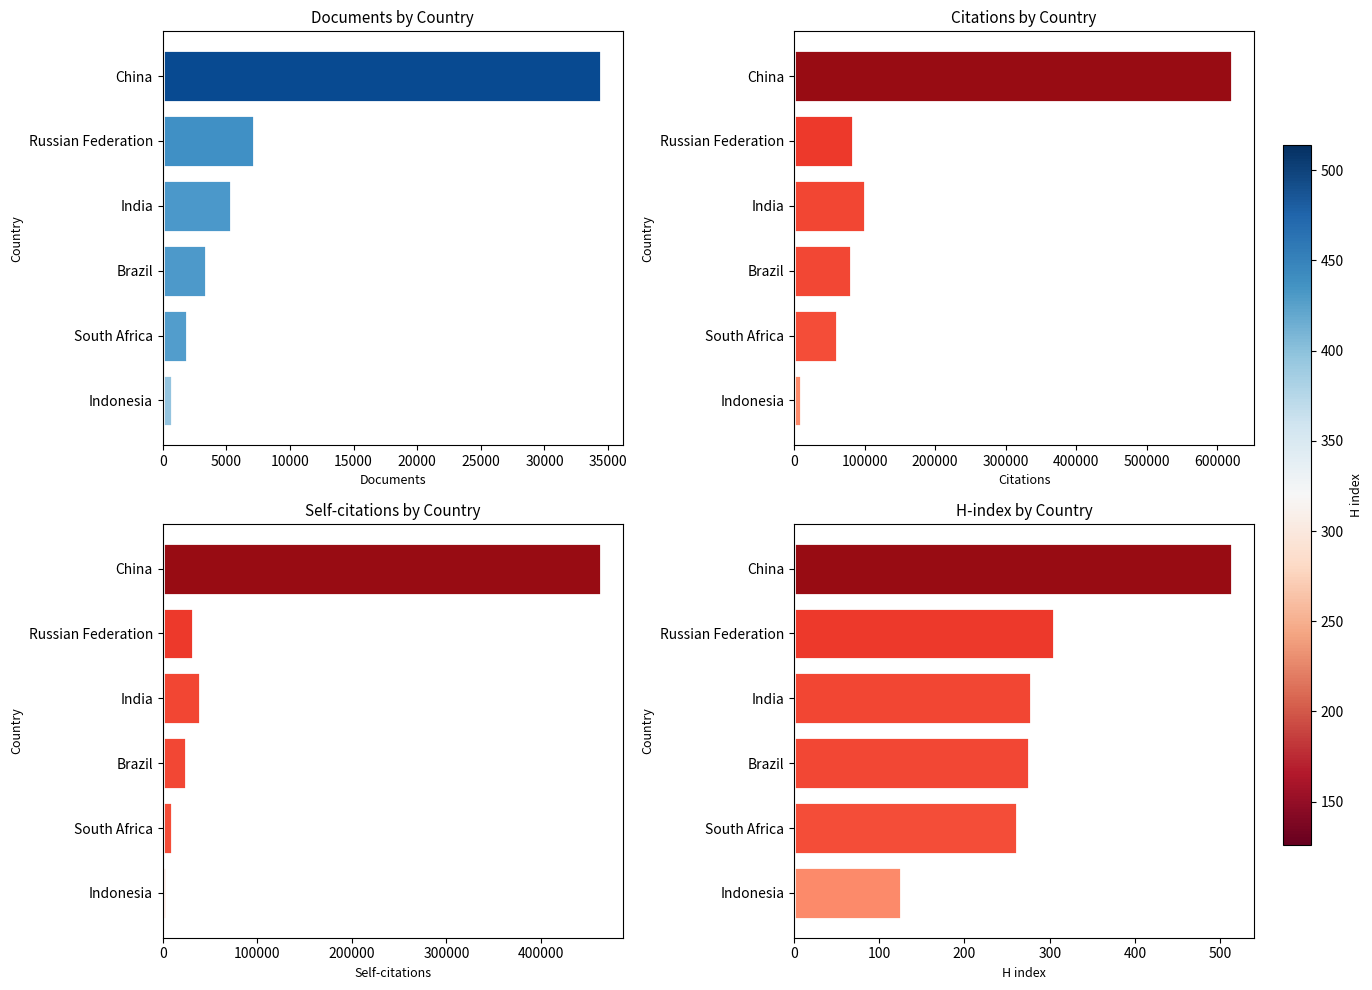

Which series has the largest total across all categories?

Citations